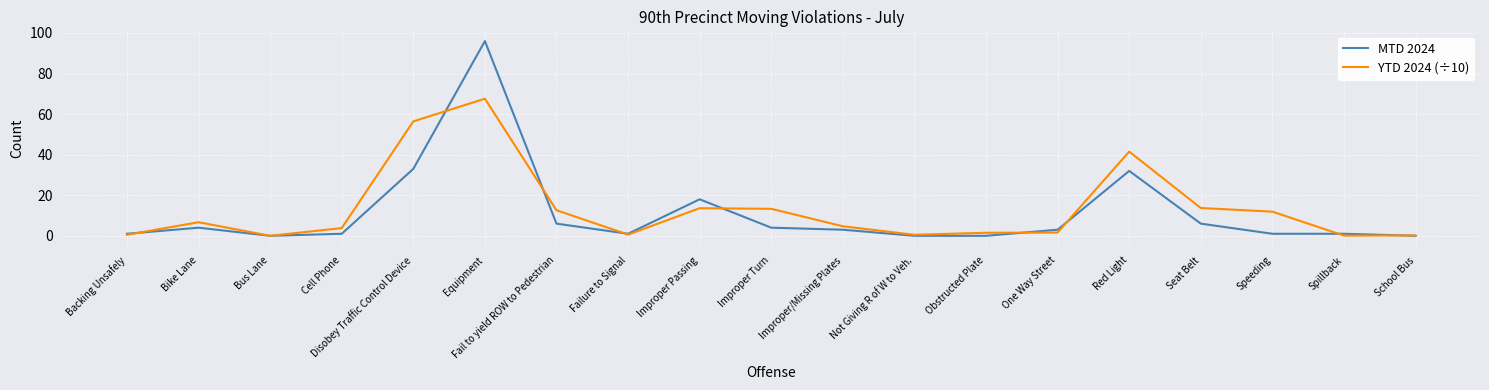

What position from the left is Improper/Missing Plates?

11